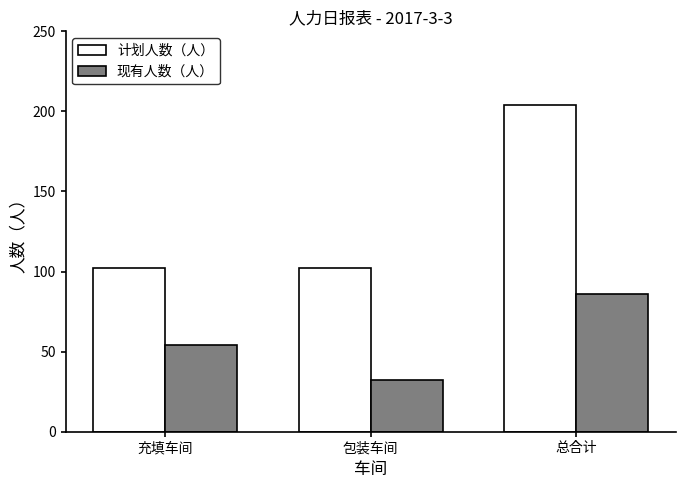

True or false: 现有人数（人） has a value of 86 at 总合计.

True